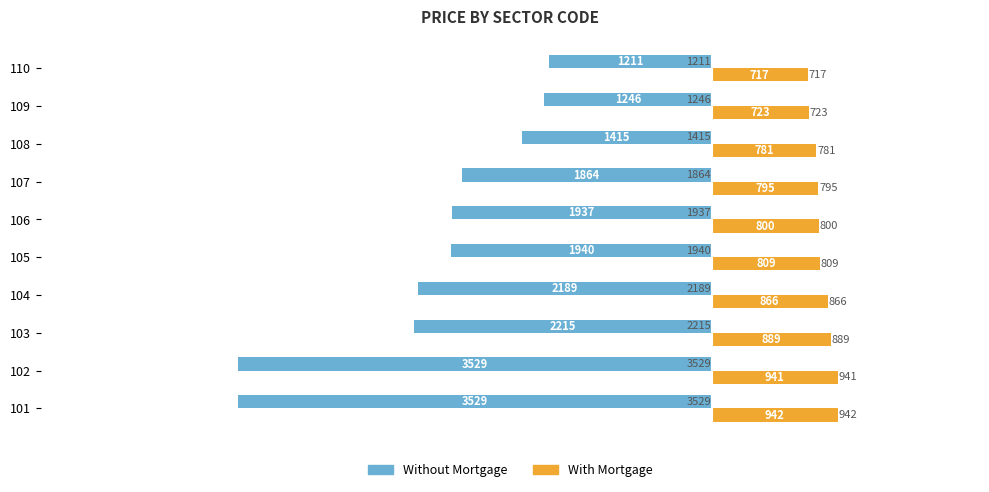

What are all the series names shown in the legend?

Without Mortgage, With Mortgage